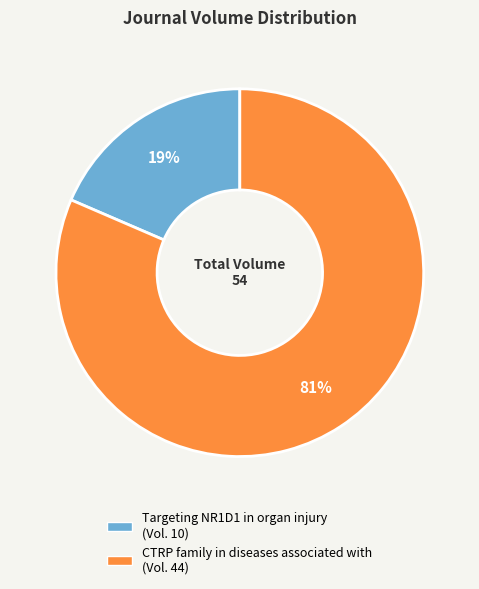

Approximately how many times larger is the value at Targeting NR1D1 in organ injury compared to CTRP family in diseases associated with?

0.2